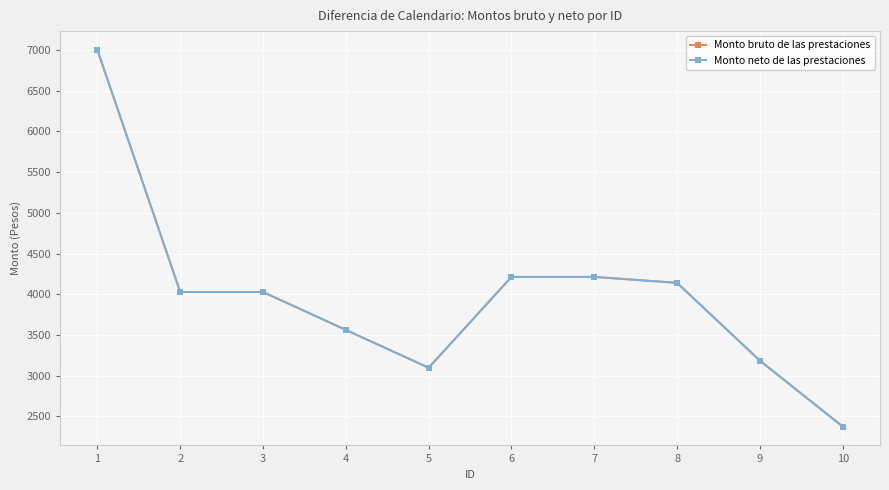

Between 2 and 3, which is larger?

2